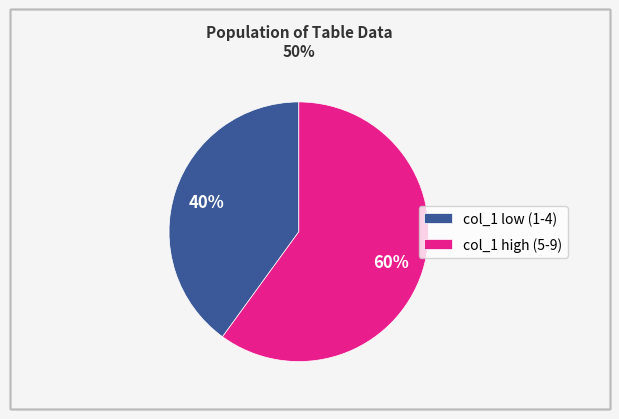

Is it true that col_1 high (5-9) is 60% of the pie?

True